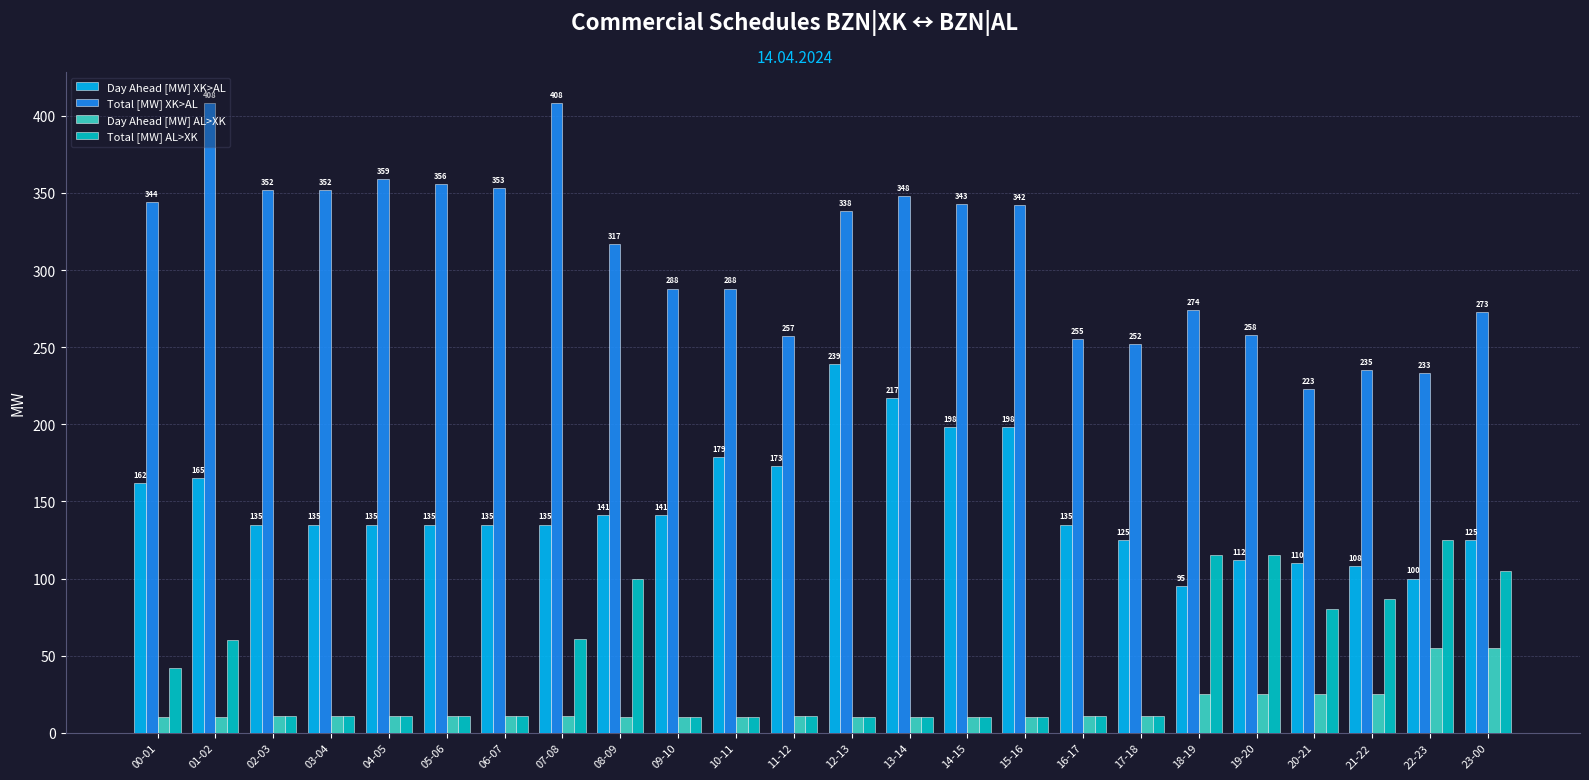

What is the highest value of the Day Ahead [MW] AL>XK series?

55